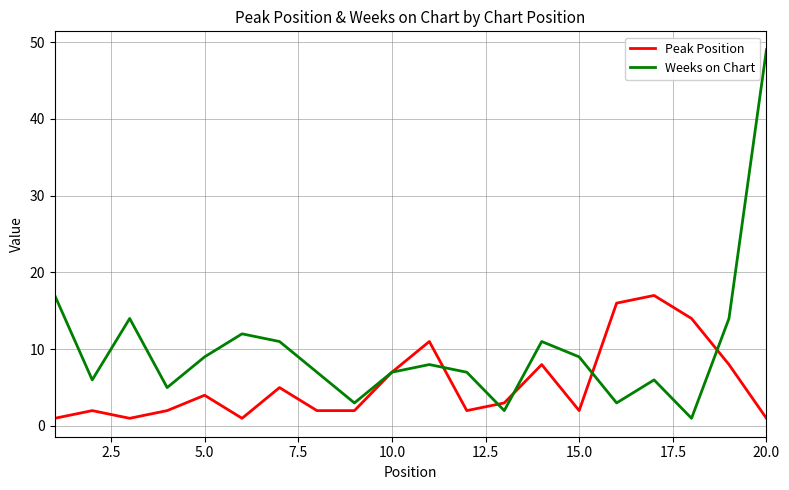

Which series has the largest total across all categories?

Weeks on Chart